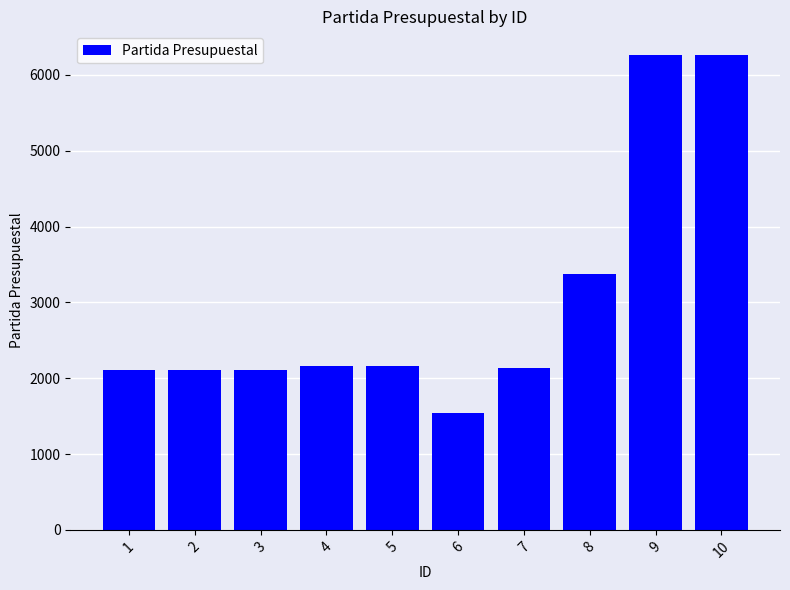

What is the difference between the maximum and second lowest values?

4151